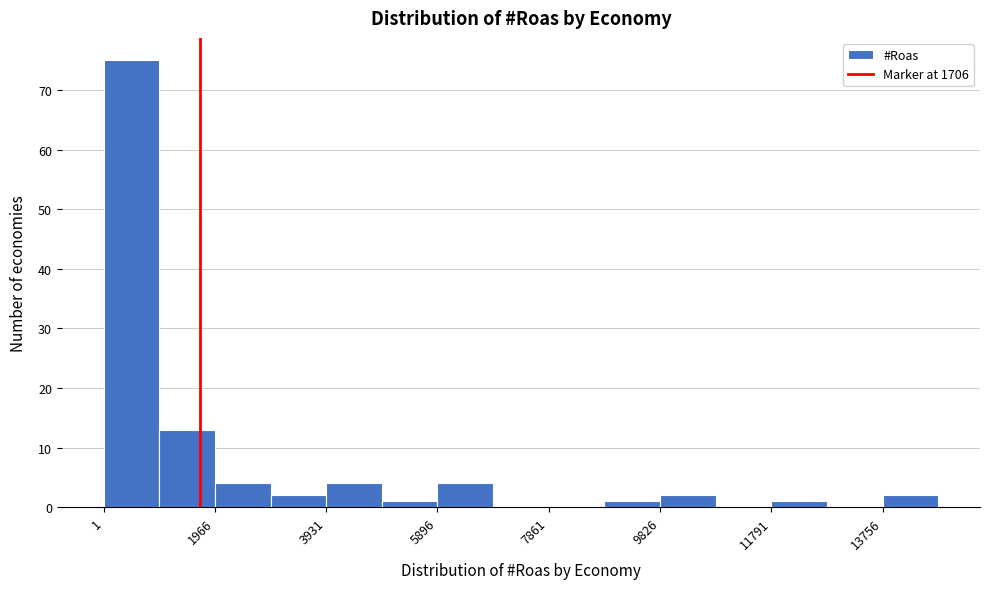

What is the height of the bar covering 13800 to 14800 on the x-axis? Neither the bar edges nor the heights are printed on the chart, so give them approximately, as read against the axes.

2